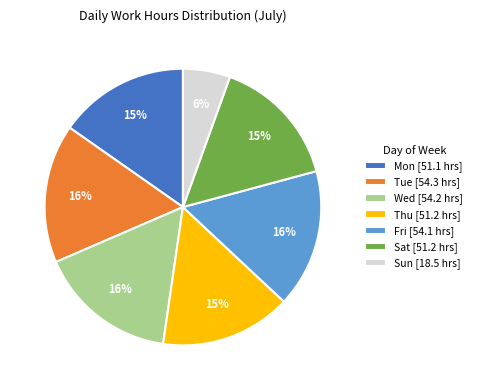

To the nearest percent, what is the combined percentage of Fri [54.1 hrs] and Wed [54.2 hrs]?

32%